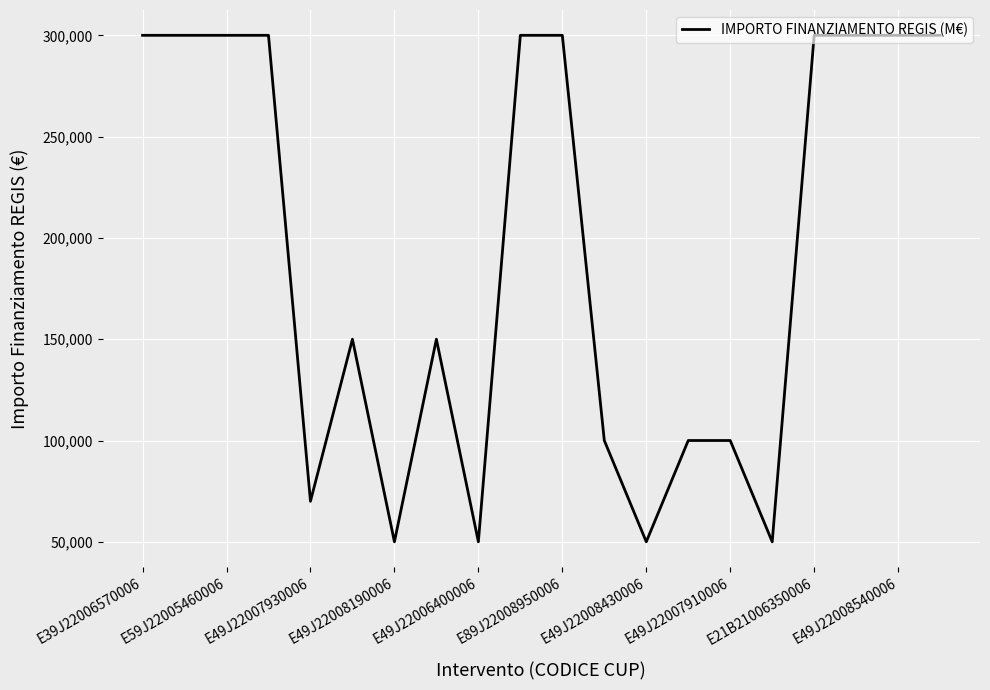

True or false: the data has more than 1 interior local peaks.

True